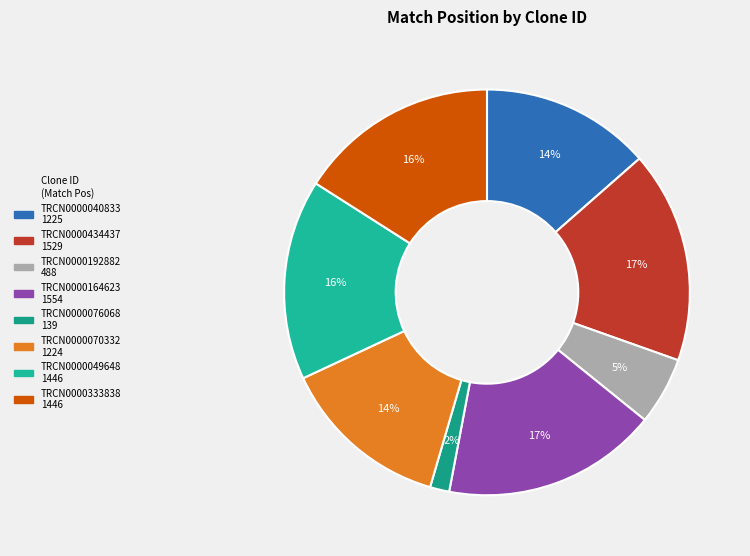

Is there a majority slice in this chart?

No